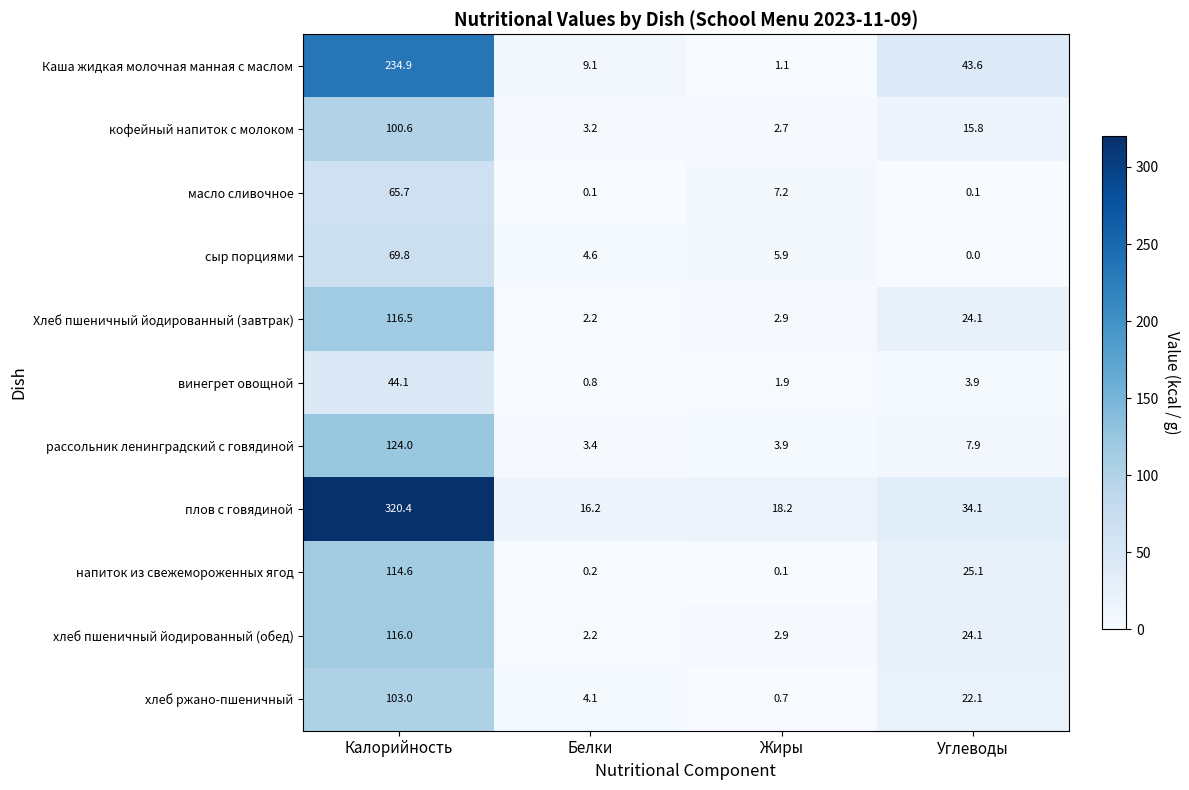

Which series has the widest spread of values?

плов с говядиной